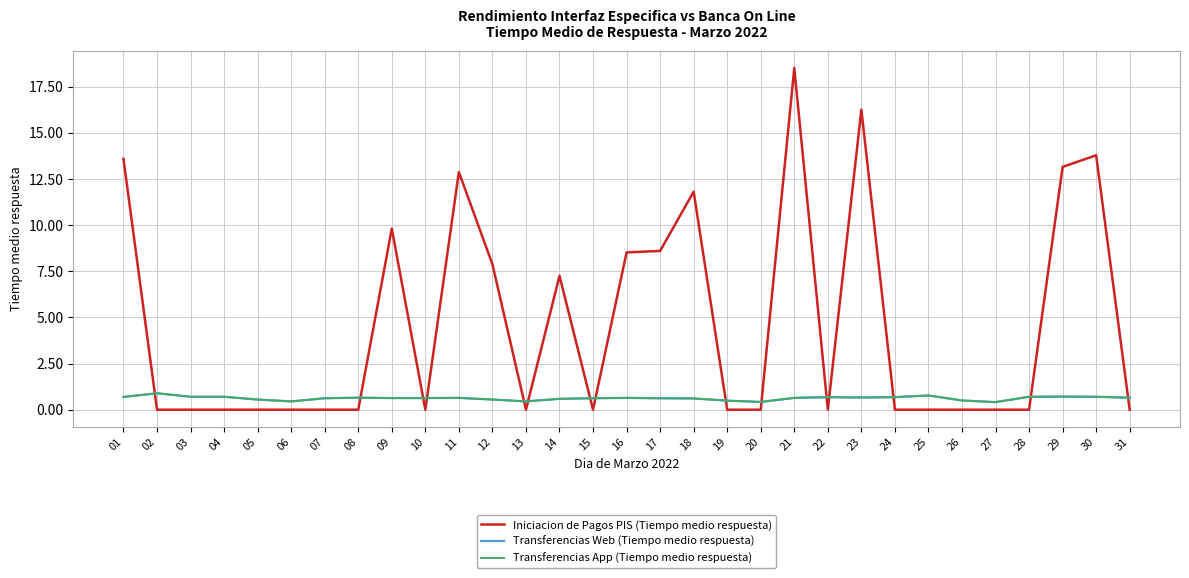

Reading right to left, extract all data points from this chart.

Iniciacion de Pagos PIS (Tiempo medio respuesta): 0.0	13.8	13.2	0.0	0.0	0.0	0.0	0.0	16.2	0.0	18.5	0.0	0.0	11.8	8.6	8.5	0.0	7.2	0.0	7.9	12.9	0.0	9.8	0.0	0.0	0.0	0.0	0.0	0.0	0.0	13.6
Transferencias Web (Tiempo medio respuesta): 0.7	0.7	0.7	0.7	0.4	0.5	0.8	0.7	0.7	0.7	0.6	0.4	0.5	0.6	0.6	0.6	0.6	0.6	0.5	0.6	0.6	0.6	0.6	0.7	0.6	0.5	0.6	0.7	0.7	0.9	0.7
Transferencias App (Tiempo medio respuesta): 0.7	0.7	0.7	0.7	0.4	0.5	0.8	0.7	0.7	0.7	0.6	0.4	0.5	0.6	0.6	0.6	0.6	0.6	0.5	0.6	0.6	0.6	0.6	0.7	0.6	0.5	0.6	0.7	0.7	0.9	0.7